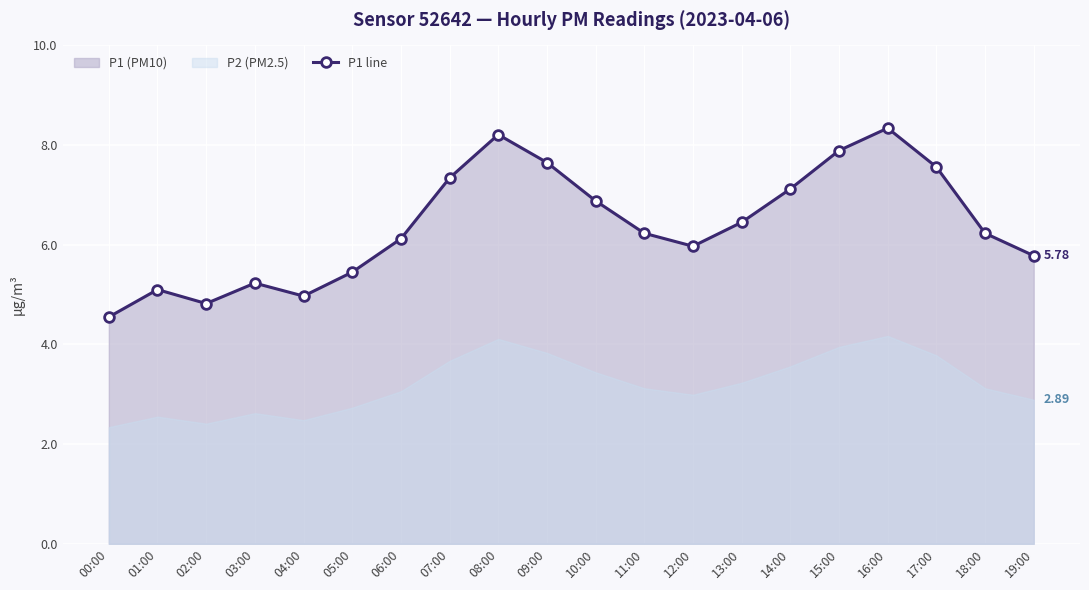

The value at 03:00 is 9.3. True or false?

False